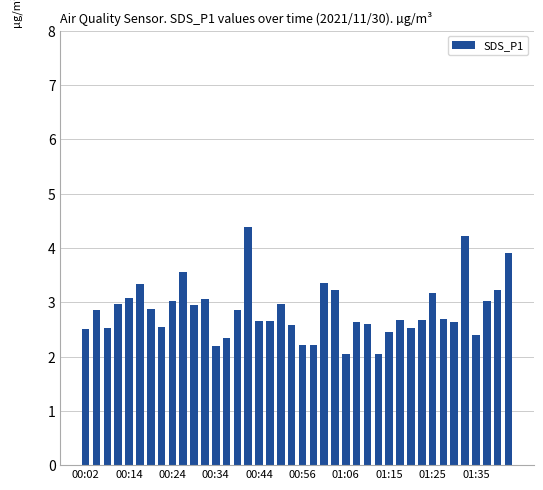

What is the value of the 30th bar from the left?

2.7